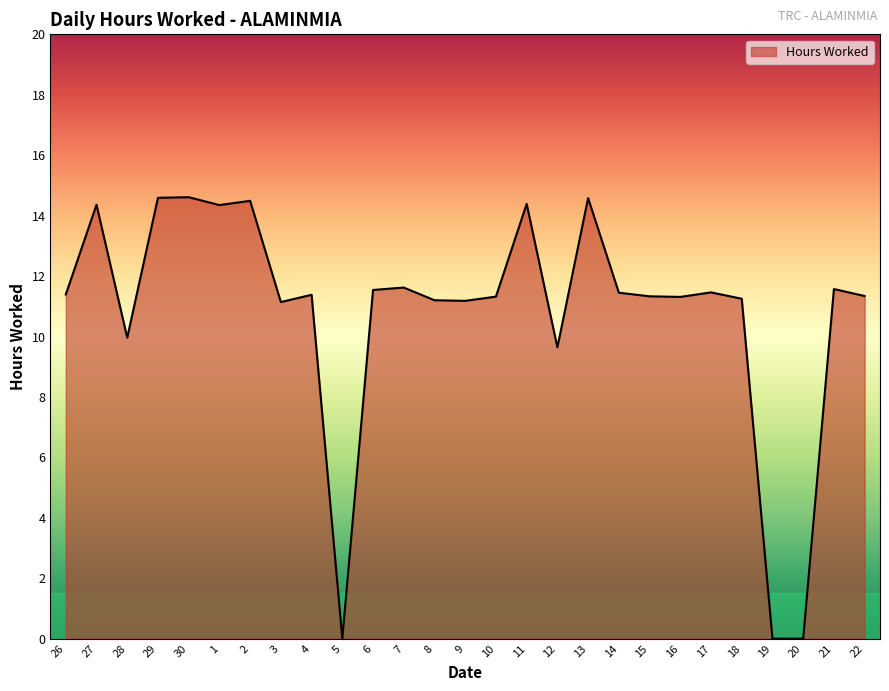

What is the change in value from 28 to 4?

+1.4